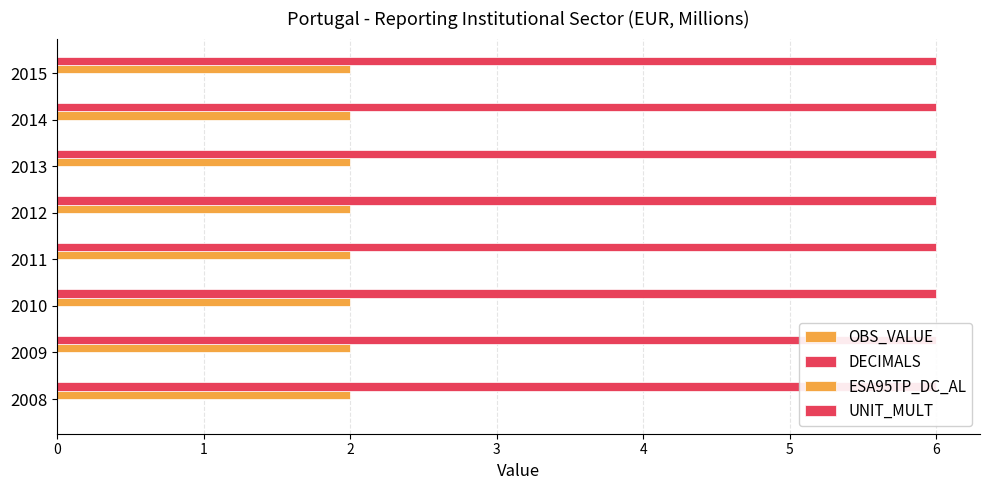

What is the sum of the UNIT_MULT values at 2013 and 2012?

12